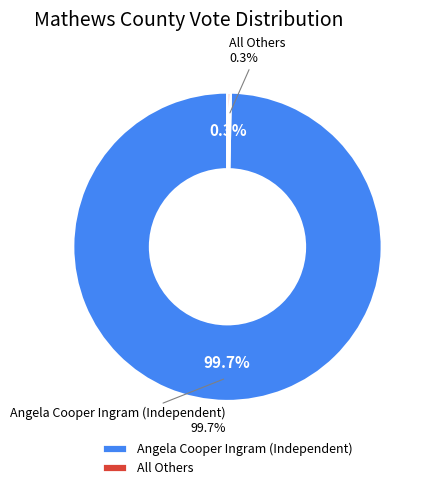

Does Angela Cooper Ingram (Independent) account for over 50% of the chart?

Yes